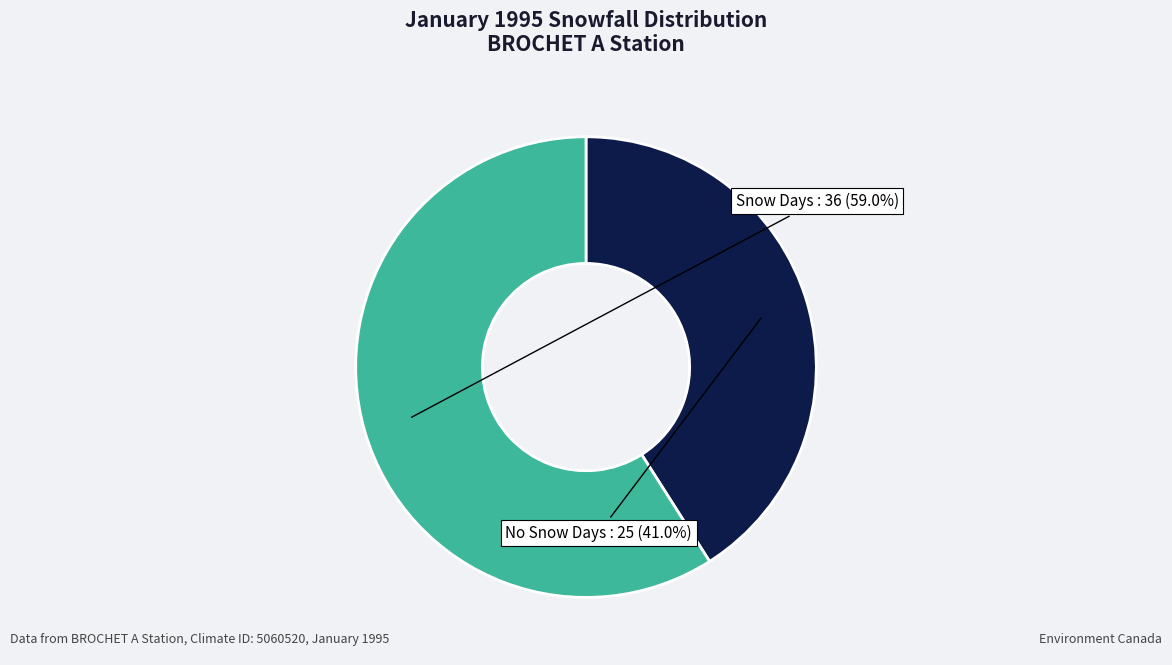

Which has a higher value, Snow Days or No Snow Days?

Snow Days